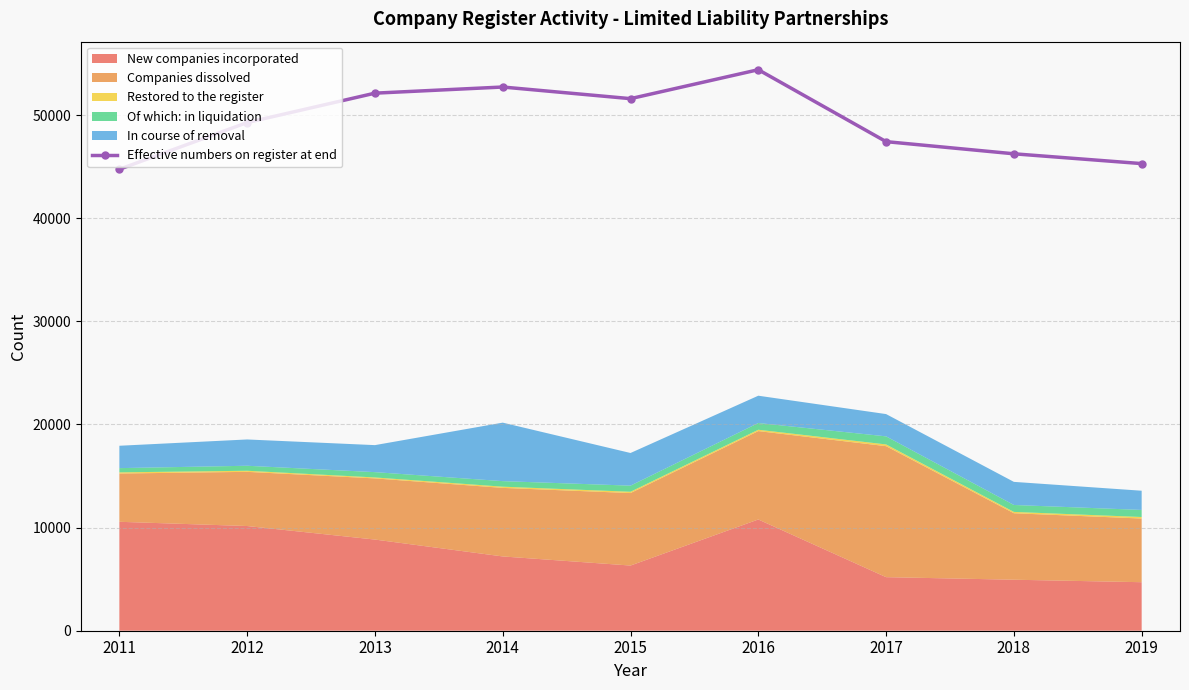

The value at 2012 is 30775. True or false?

False